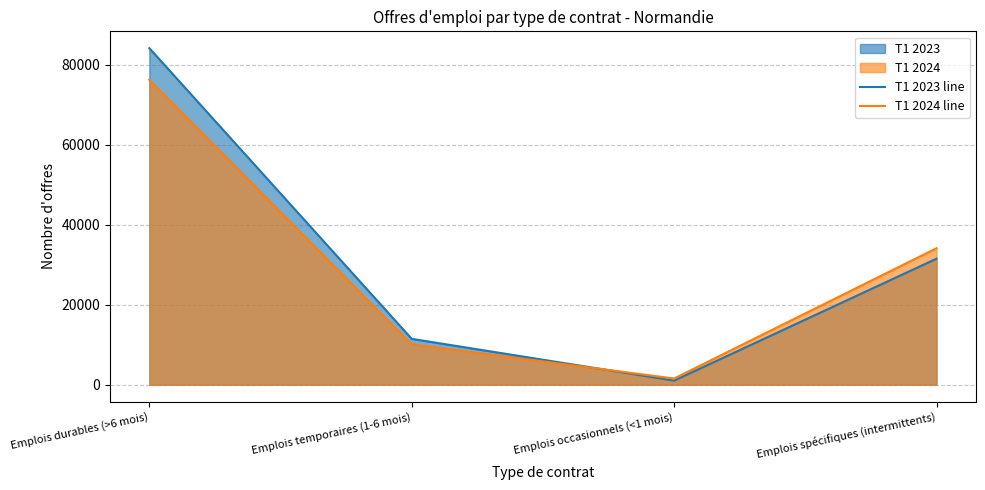

True or false: T1 2024 line has more than 1 points higher than both neighbors.

False